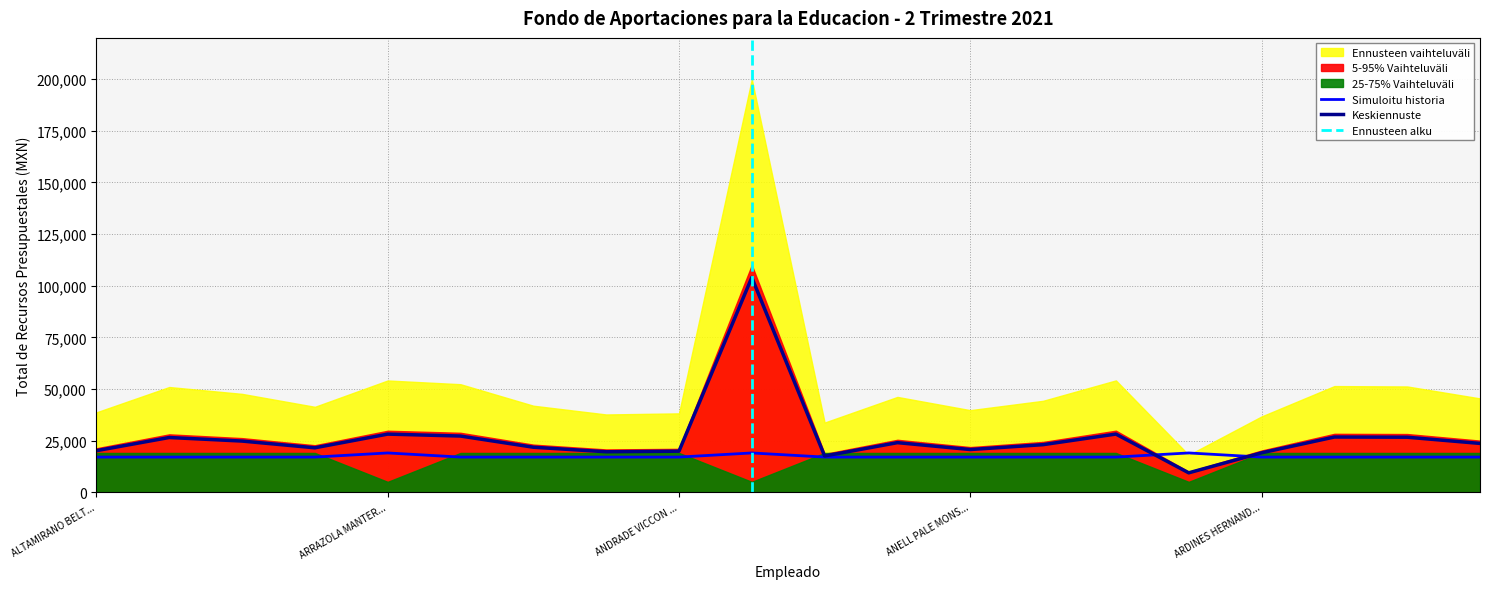

Read the Keskiennuste value at ALTAMIRANO BELT....

20103.7